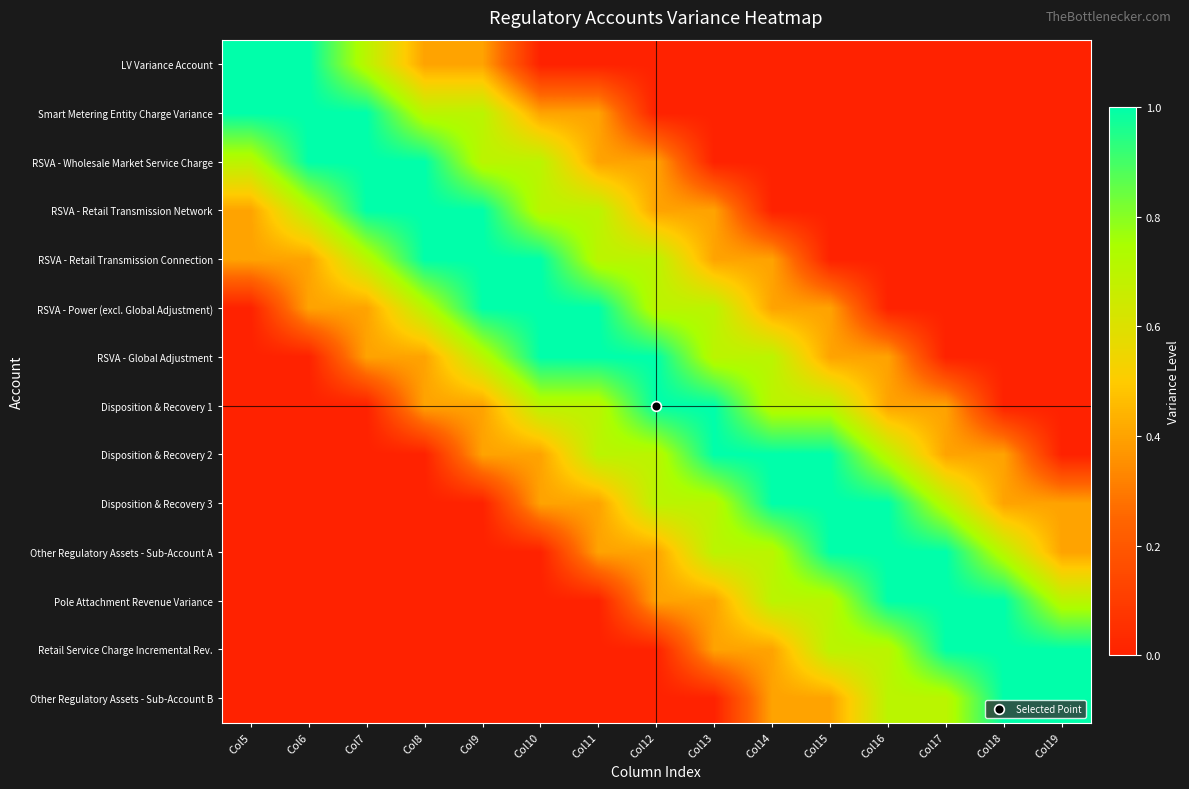

At which category is the sum across all series the highest?

Col11